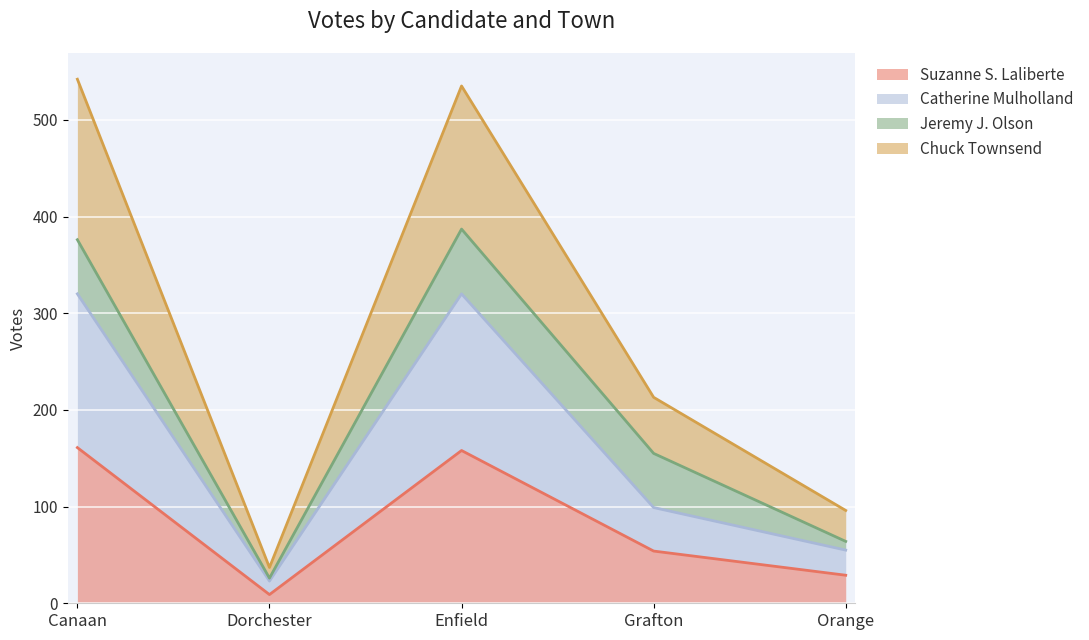

At how many categories does at least one series exceed 11?

5